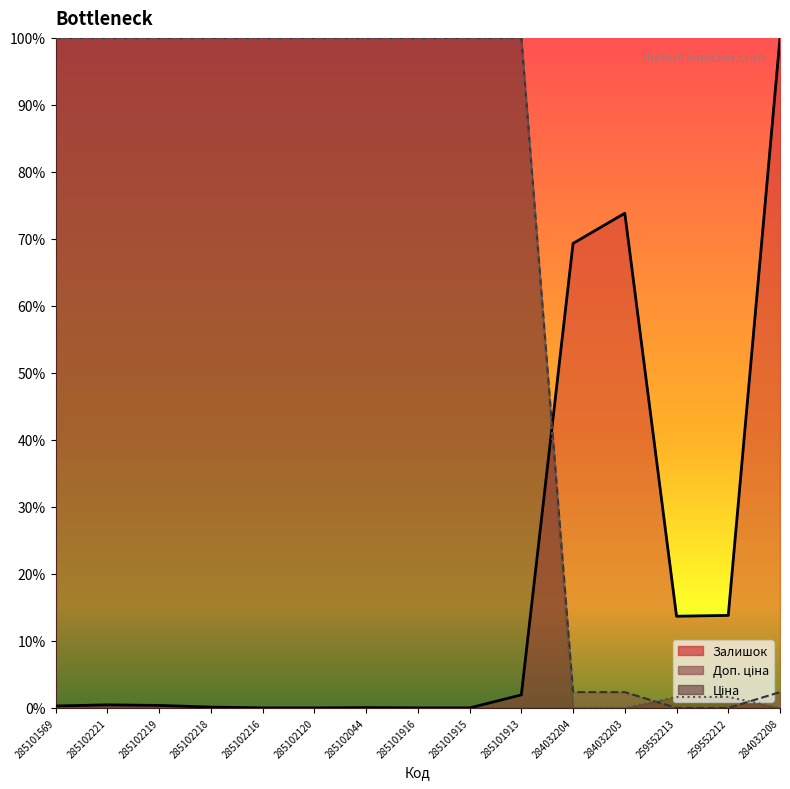

How many interior local valleys does the Залишок series have?

1